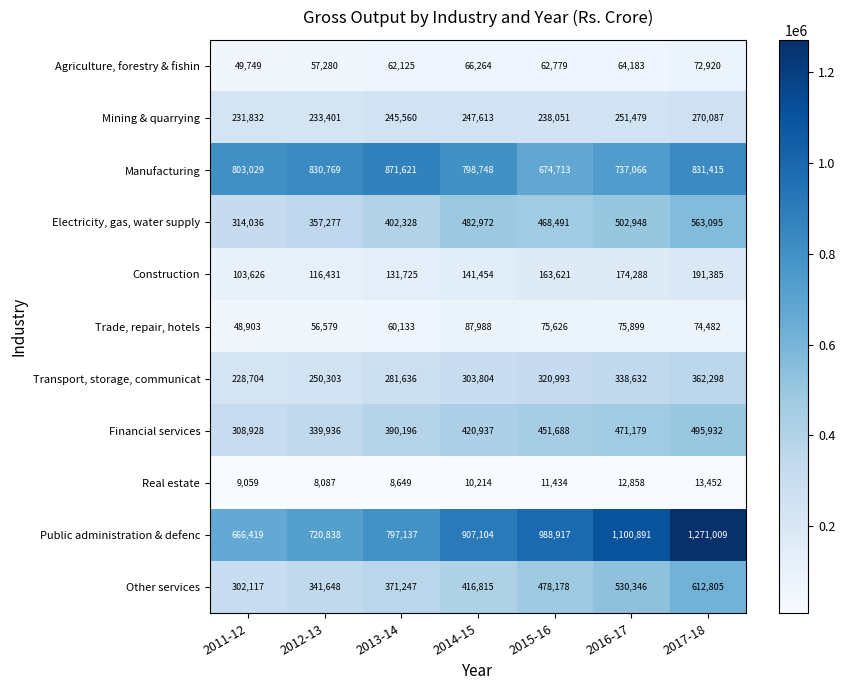

Rank the series by their maximum value, from lowest to highest.

Real estate, Agriculture, forestry & fishin, Trade, repair, hotels, Construction, Mining & quarrying, Transport, storage, communicat, Financial services, Electricity, gas, water supply, Other services, Manufacturing, Public administration & defenc